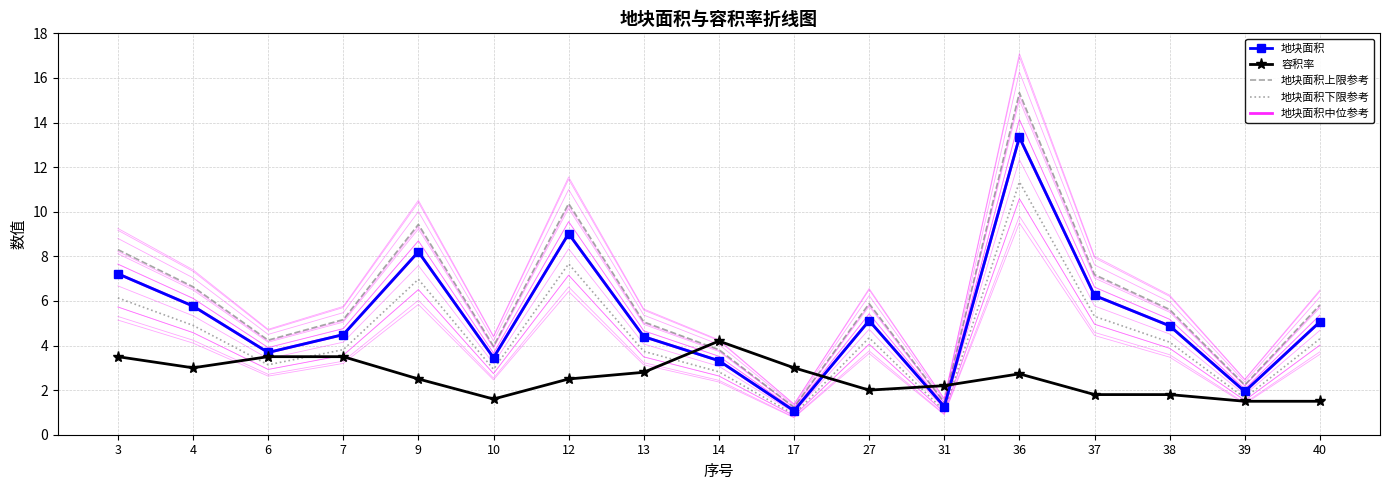

True or false: 地块面积中位参考 and 地块面积 cross at least once.

False